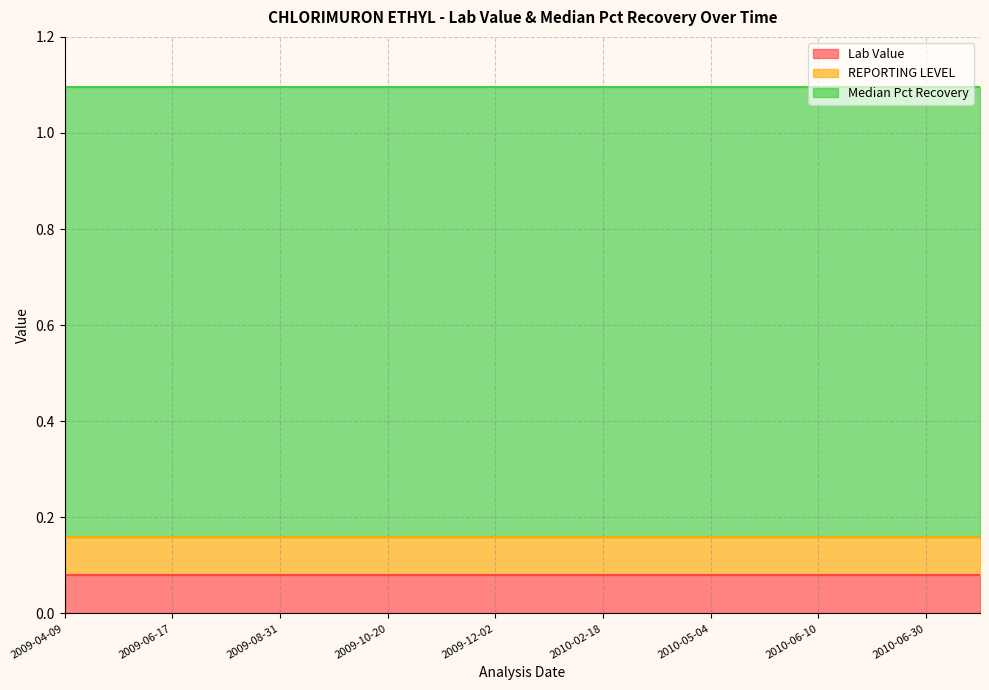

The Median Pct Recovery series shows 0.4 at 2010-03-17. True or false?

False